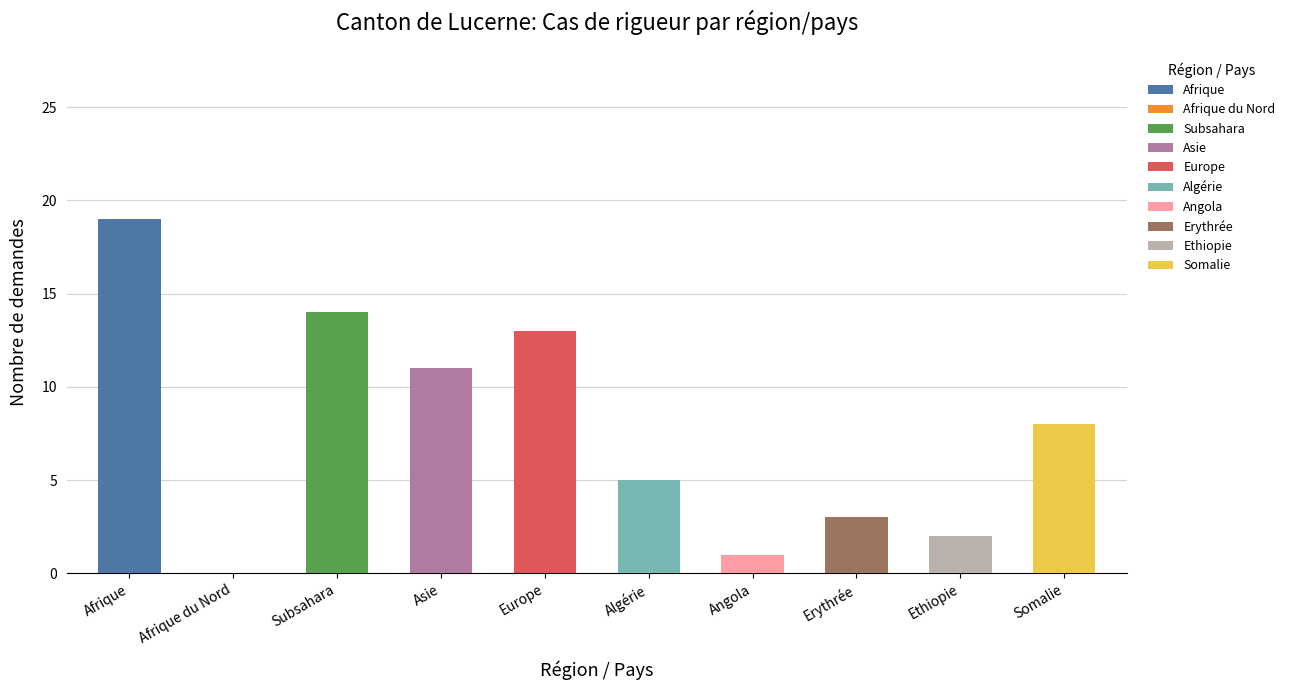

What is the label of the 8th bar from the left?

Erythrée